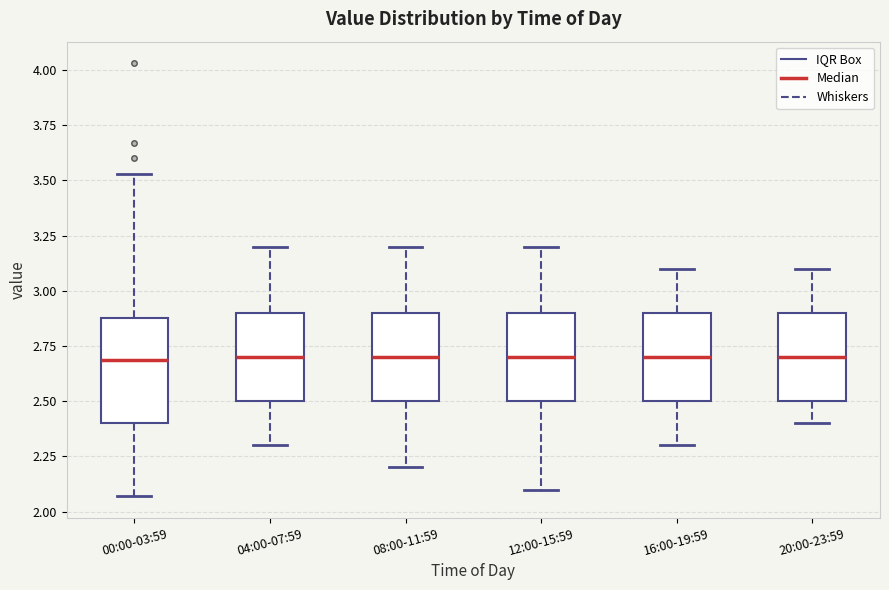

Comparing the boxes themselves (not the whiskers), which one is the tallest?

00:00-03:59